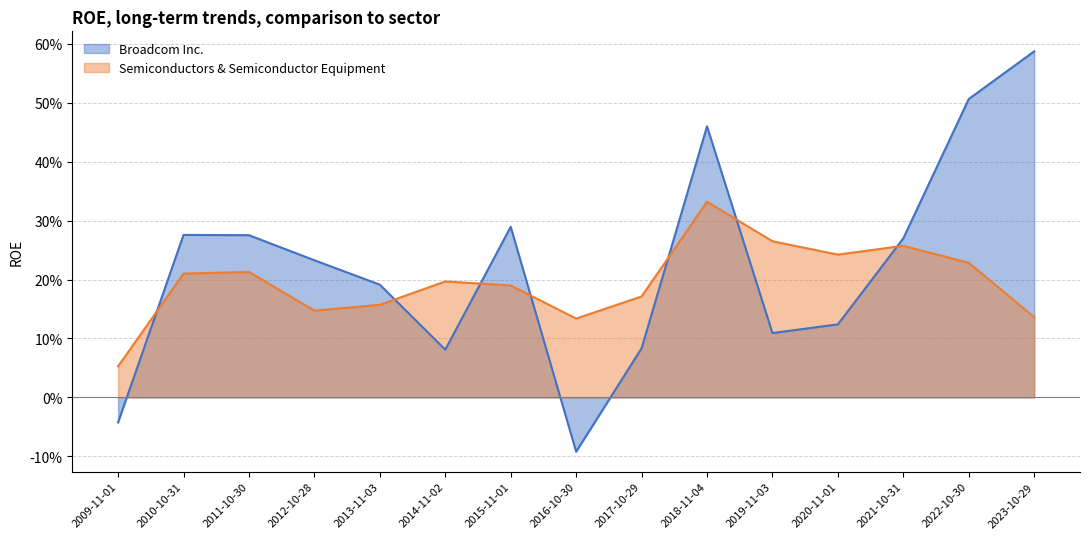

Does the chart display data point markers on the line(s)?

No